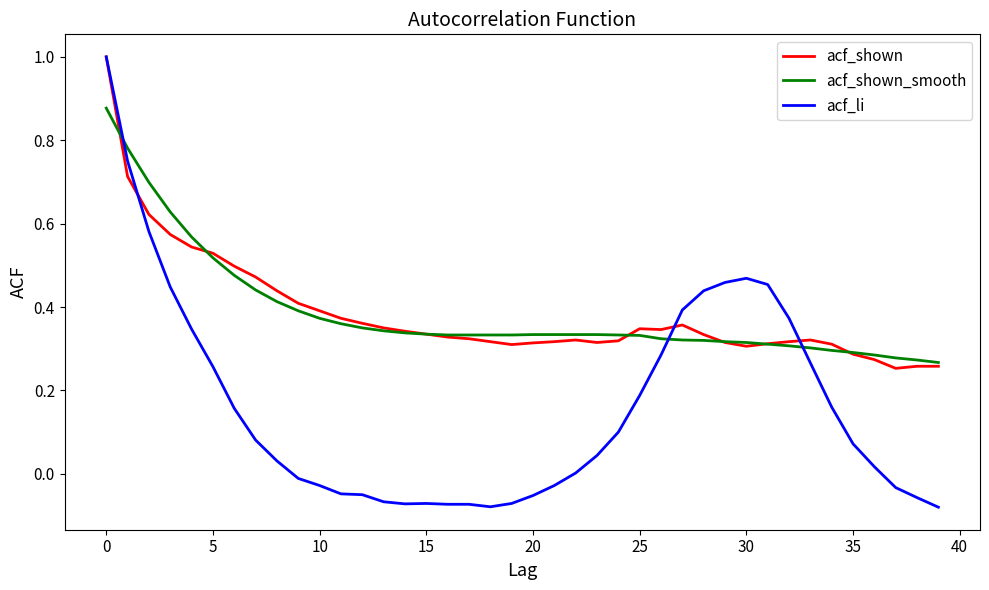

Reading right to left, what are all the values shown in this chart?

acf_shown: 0.3	0.3	0.3	0.3	0.3	0.3	0.3	0.3	0.3	0.3	0.3	0.3	0.4	0.3	0.3	0.3	0.3	0.3	0.3	0.3	0.3	0.3	0.3	0.3	0.3	0.3	0.3	0.4	0.4	0.4	0.4	0.4	0.5	0.5	0.5	0.5	0.6	0.6	0.7	1.0
acf_shown_smooth: 0.3	0.3	0.3	0.3	0.3	0.3	0.3	0.3	0.3	0.3	0.3	0.3	0.3	0.3	0.3	0.3	0.3	0.3	0.3	0.3	0.3	0.3	0.3	0.3	0.3	0.3	0.3	0.3	0.4	0.4	0.4	0.4	0.4	0.5	0.5	0.6	0.6	0.7	0.8	0.9
acf_li: -0.1	-0.1	-0.0	0.0	0.1	0.2	0.3	0.4	0.5	0.5	0.5	0.4	0.4	0.3	0.2	0.1	0.0	0.0	-0.0	-0.1	-0.1	-0.1	-0.1	-0.1	-0.1	-0.1	-0.1	-0.1	-0.0	-0.0	-0.0	0.0	0.1	0.2	0.3	0.3	0.4	0.6	0.8	1.0